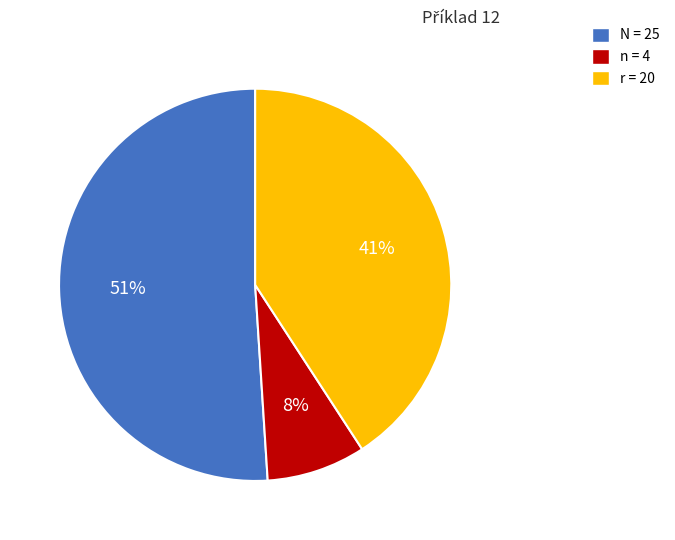

What is the ratio of the value at r to the value at N?

0.8